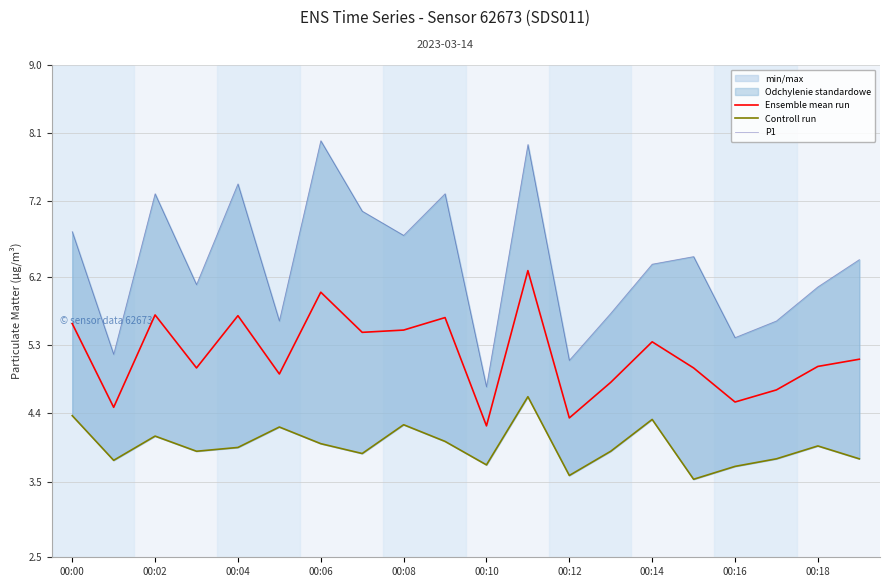

True or false: Controll run and Ensemble mean run cross at least once.

False